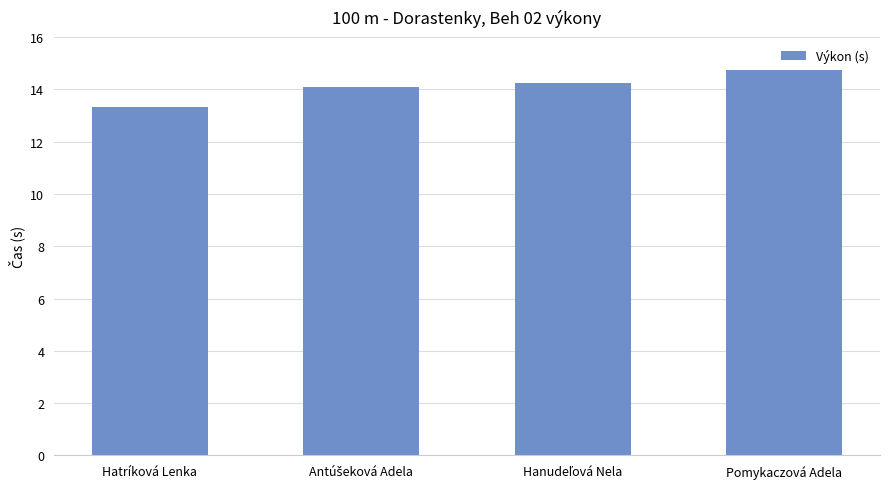

Is it true that the value at Hatríková Lenka is 6.2?

False